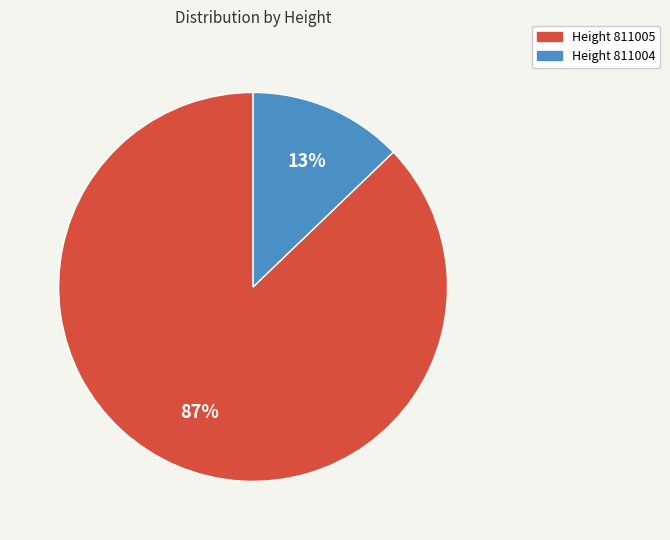

To the nearest percent, what is the average slice percentage?

50%